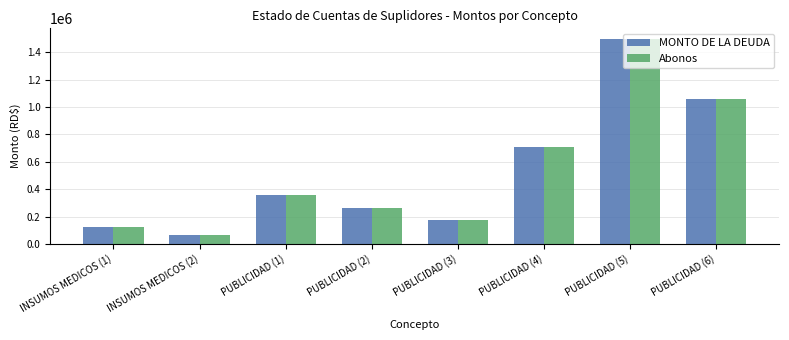

At how many categories does at least one series exceed 773525?

2